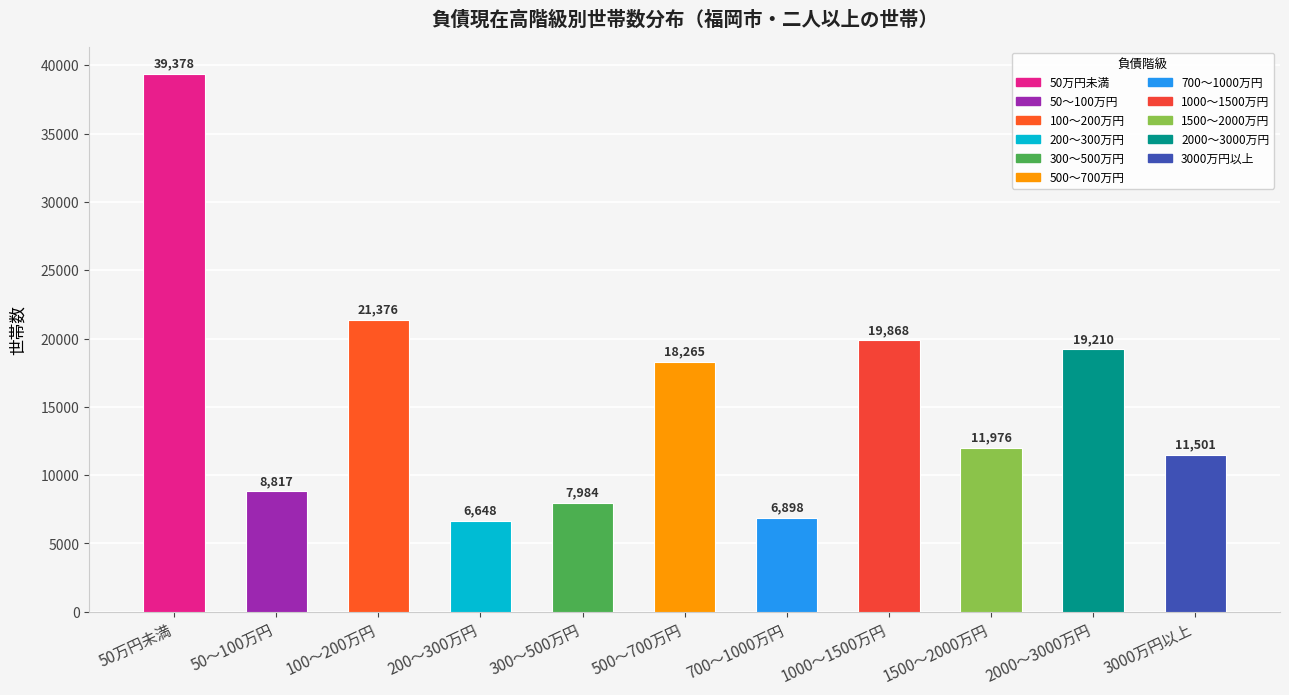

What is the change in value from 700～1000万円 to 2000～3000万円?

+12312